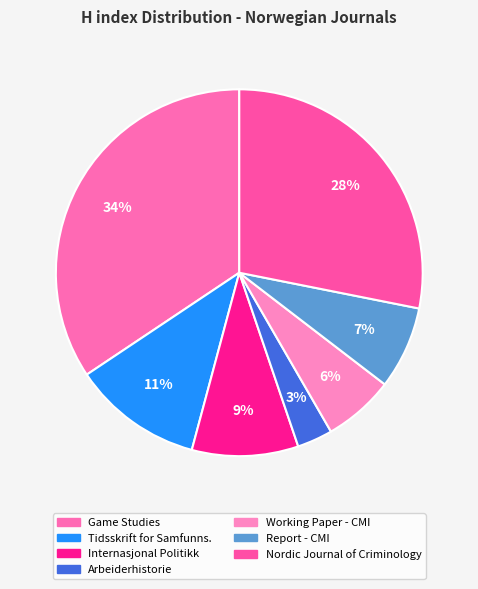

How many segments does this pie chart have?

7